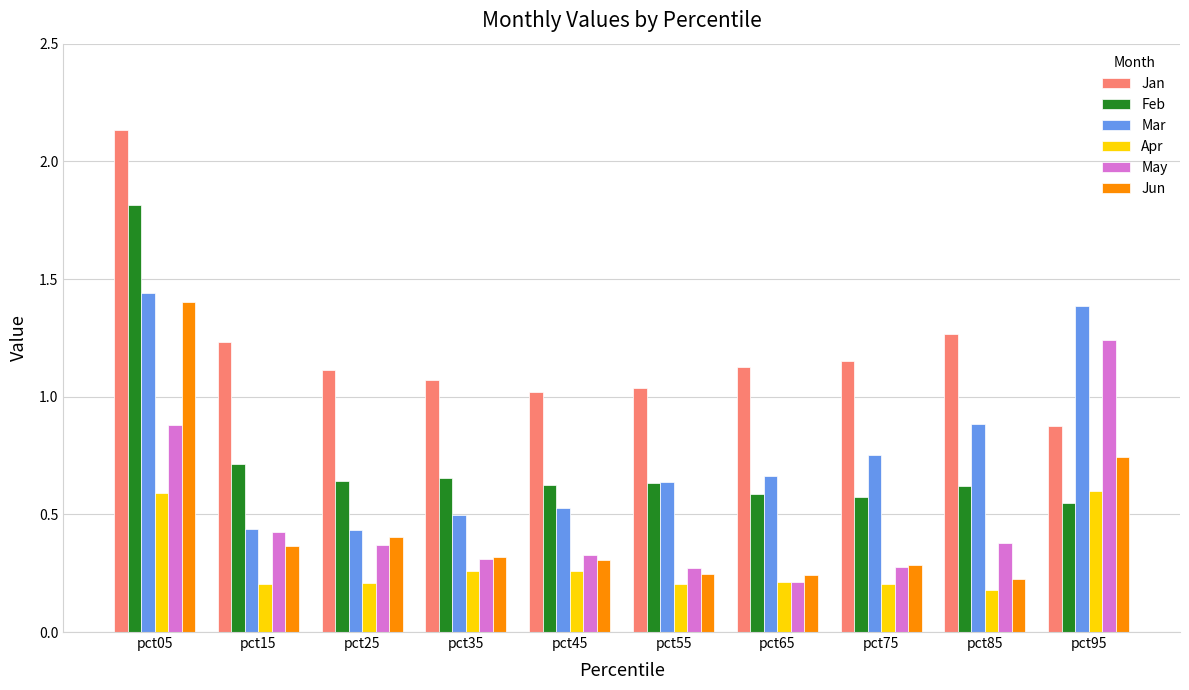

Where is Apr nearest to the value 0?

pct85